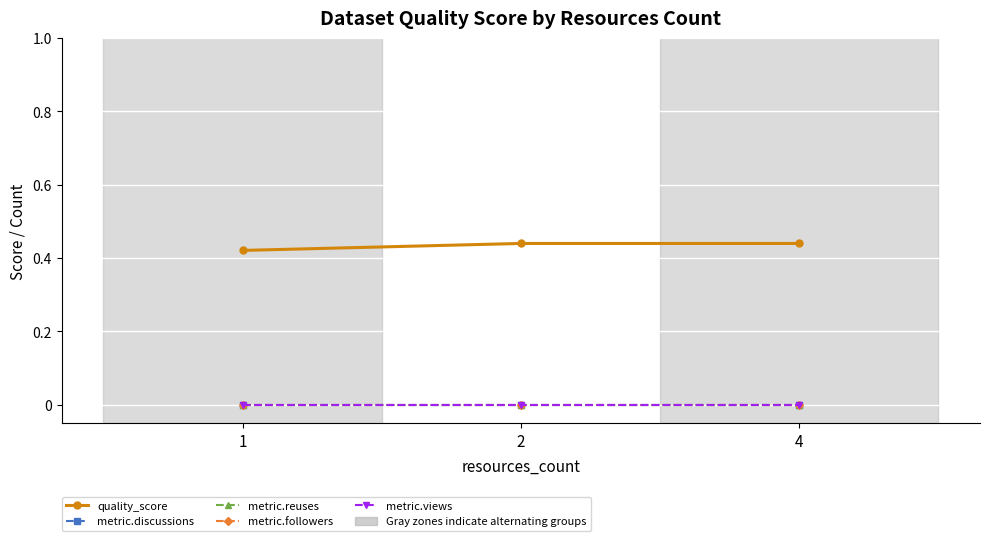

Does the chart have visible grid lines?

Yes